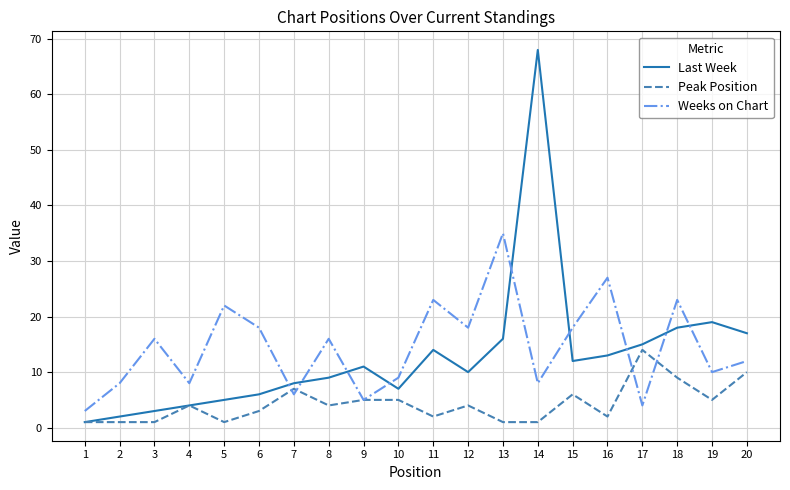

Reading left to right, extract all data points from this chart.

Last Week: 1	2	3	4	5	6	8	9	11	7	14	10	16	68	12	13	15	18	19	17
Peak Position: 1	1	1	4	1	3	7	4	5	5	2	4	1	1	6	2	14	9	5	10
Weeks on Chart: 3	8	16	8	22	18	6	16	5	9	23	18	35	8	18	27	4	23	10	12